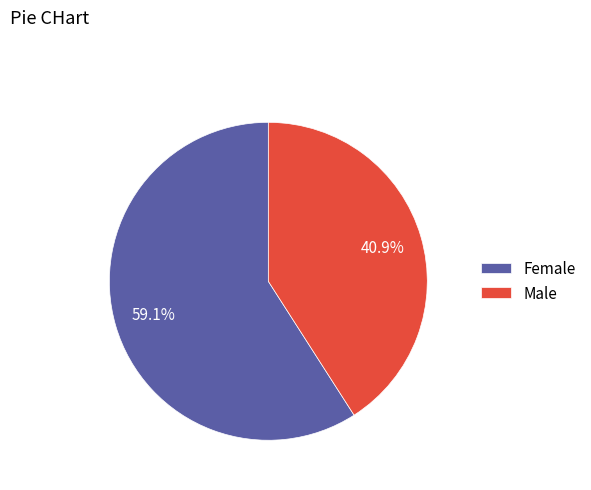

Is there a majority slice in this chart?

Yes